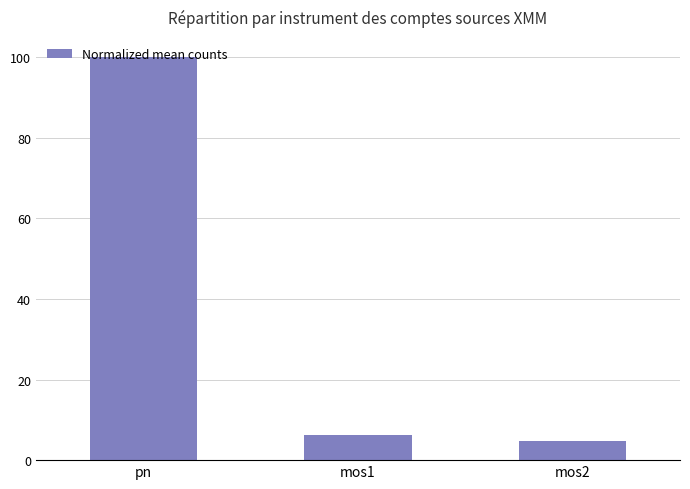

The chart shows a value of 6.3 at mos1. True or false?

True